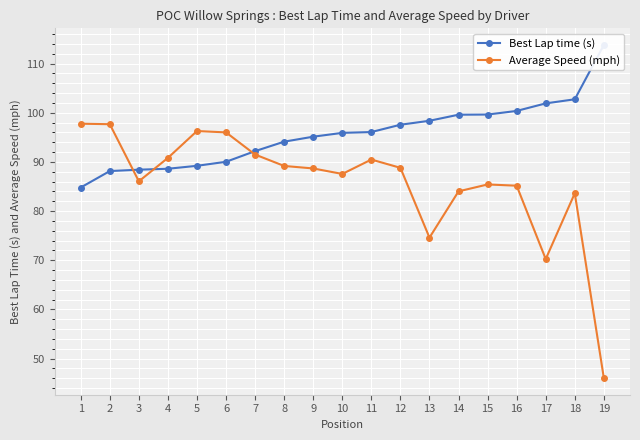

The value of Average Speed (mph) at 12 is 88.8. True or false?

True